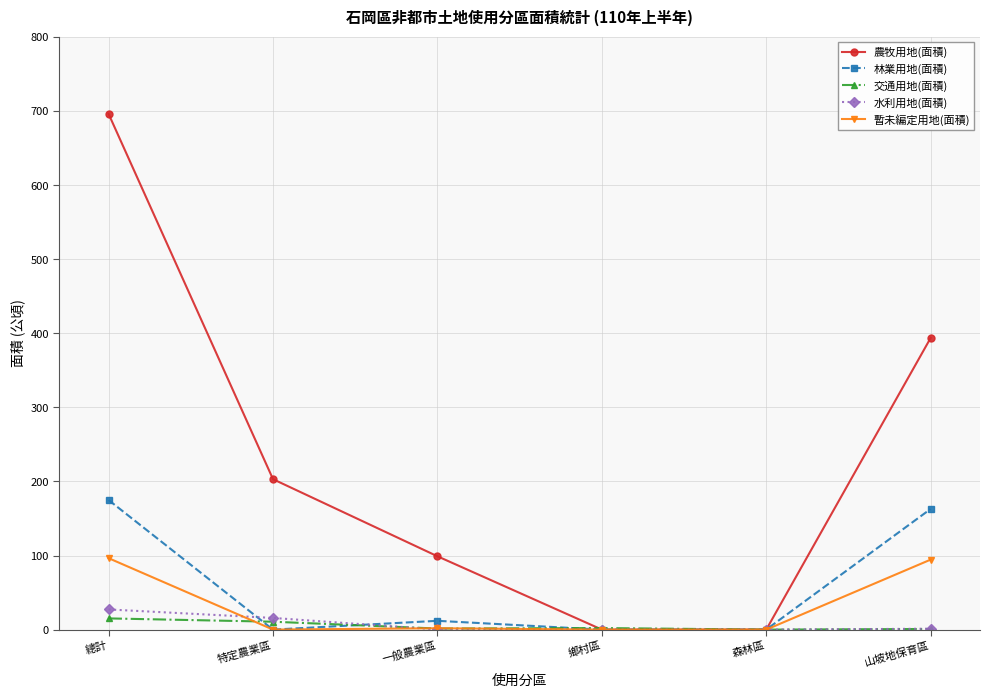

What is the spread (max minus min) of values at 特定農業區?

203.1